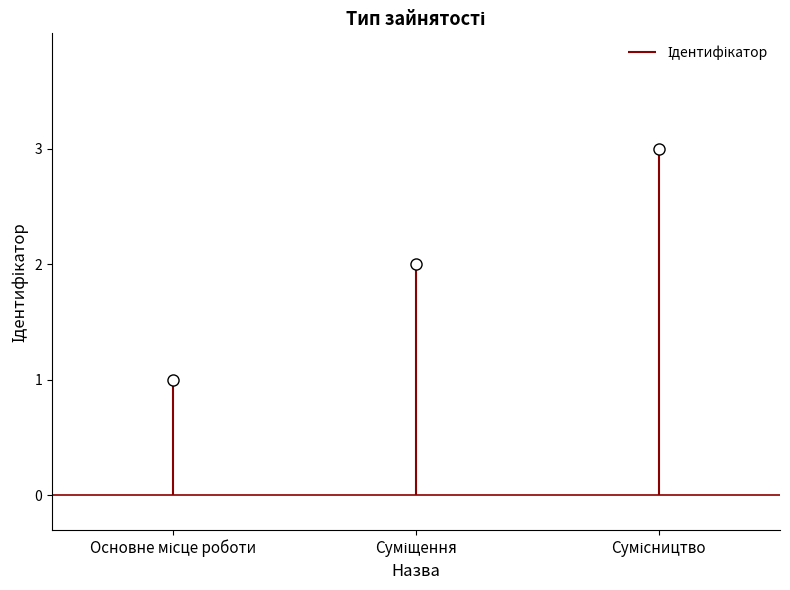

Rank the categories by value from lowest to highest.

Основне місце роботи, Суміщення, Сумісництво